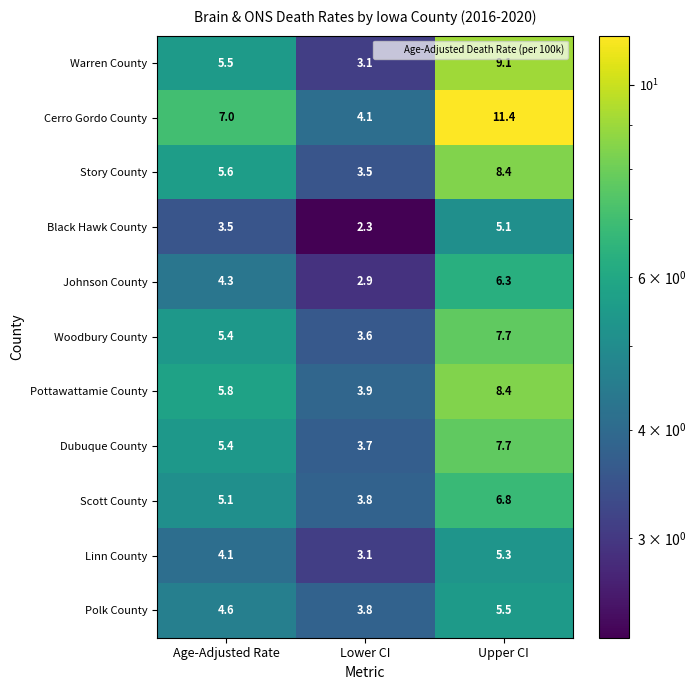

How many categories are shown in the chart?

3